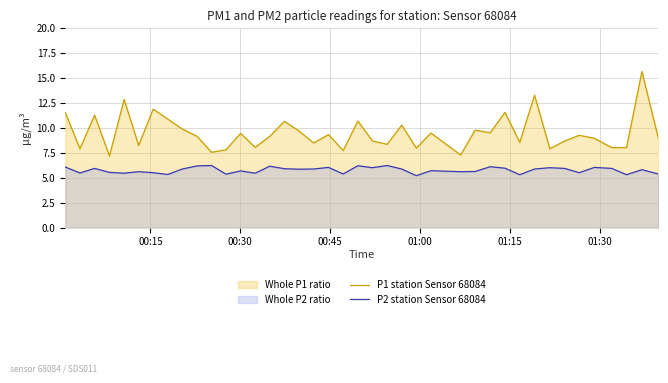

Which series has the largest total across all categories?

P1 station Sensor 68084